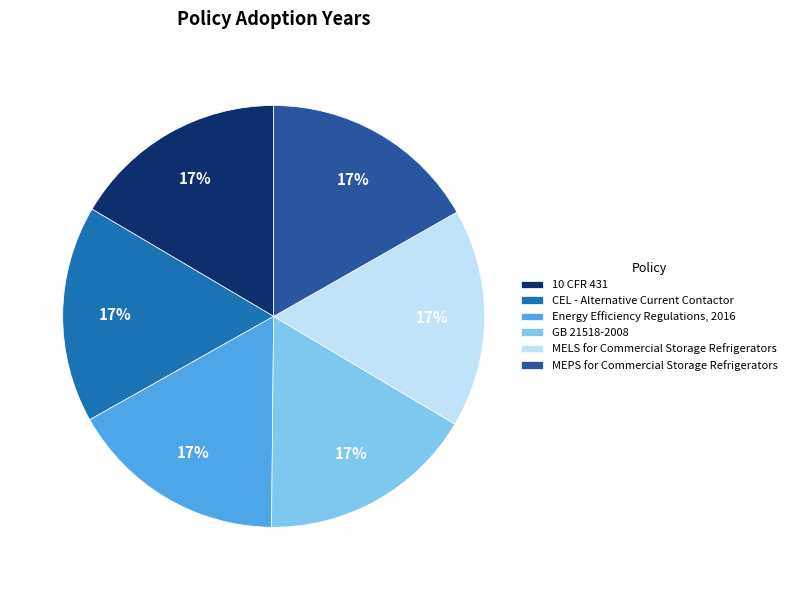

What percentage is the 10 CFR 431 slice, to the nearest percent?

17%